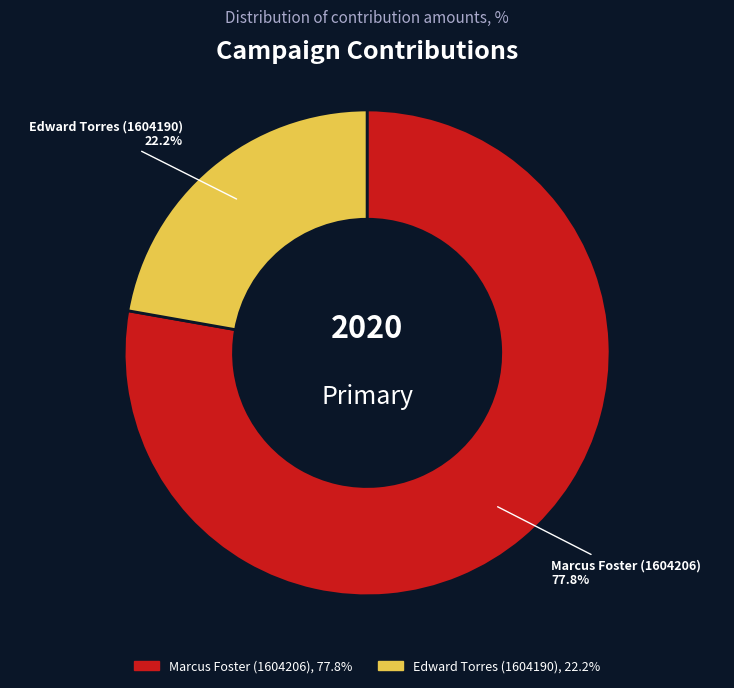

To the nearest percent, what is the combined percentage of Edward Torres (1604190) and Marcus Foster (1604206)?

100%